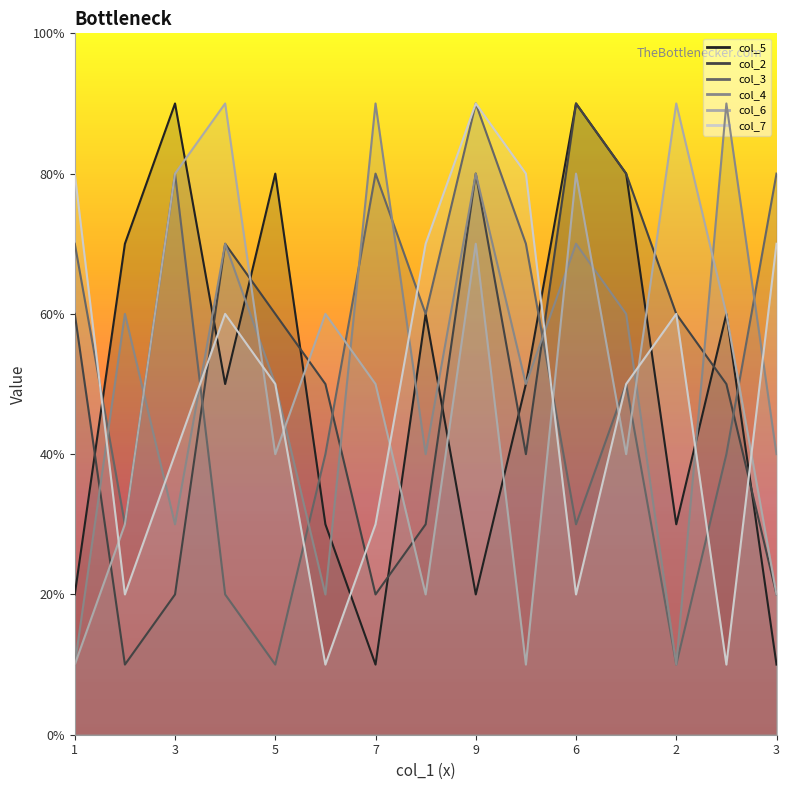

Which has a higher value, 1 or 3?

1